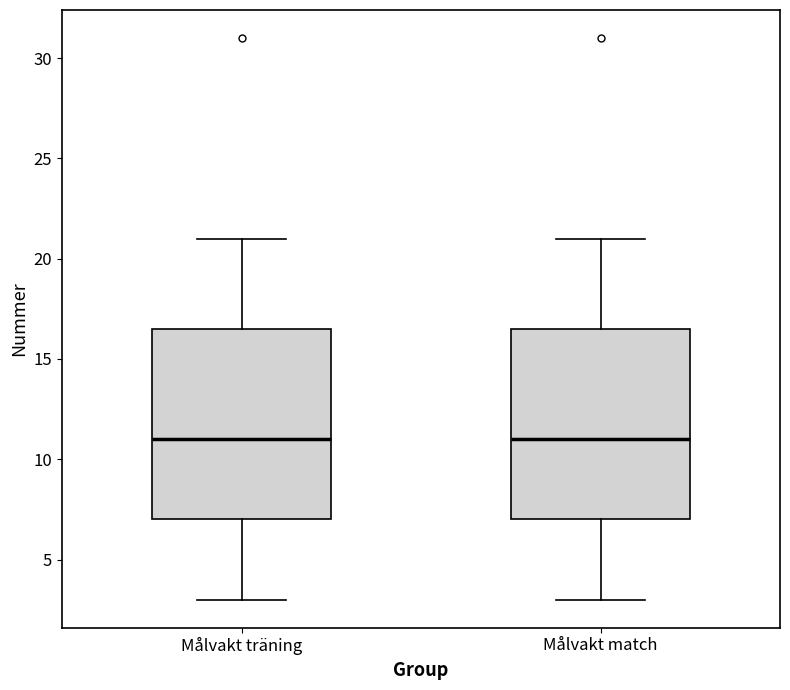

Where does the lower whisker of the box for Målvakt träning end on the y-axis? The values are not printed on the chart, so give them approximately, as read against the axis.

3.0